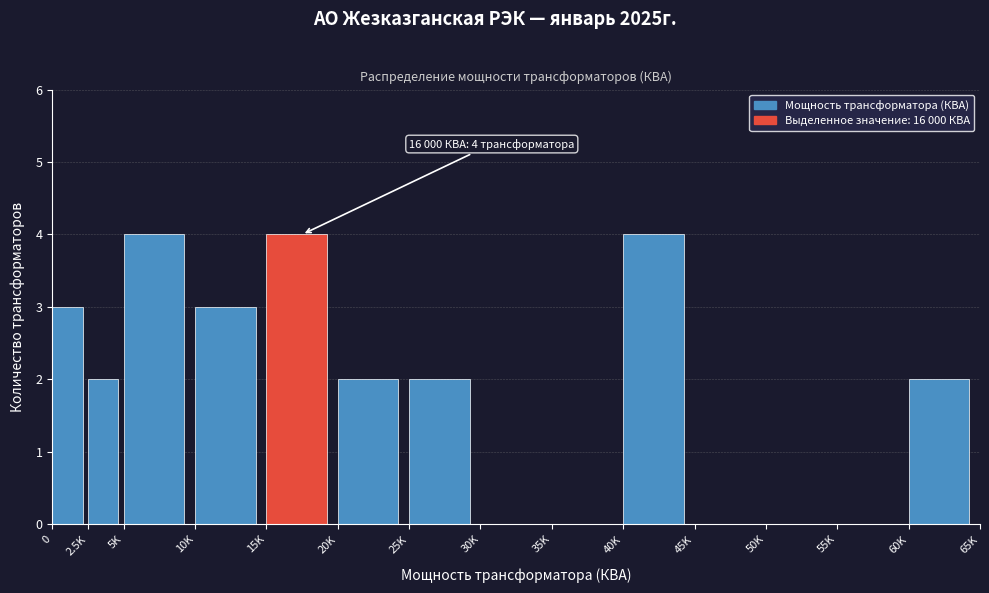

Reading right to left, what are all the values shown in this chart?

60K=2	55K=0	50K=0	45K=0	40K=4	35K=0	30K=0	25K=2	20K=2	15K=4	10K=3	5K=4	2.5K=2	0=3